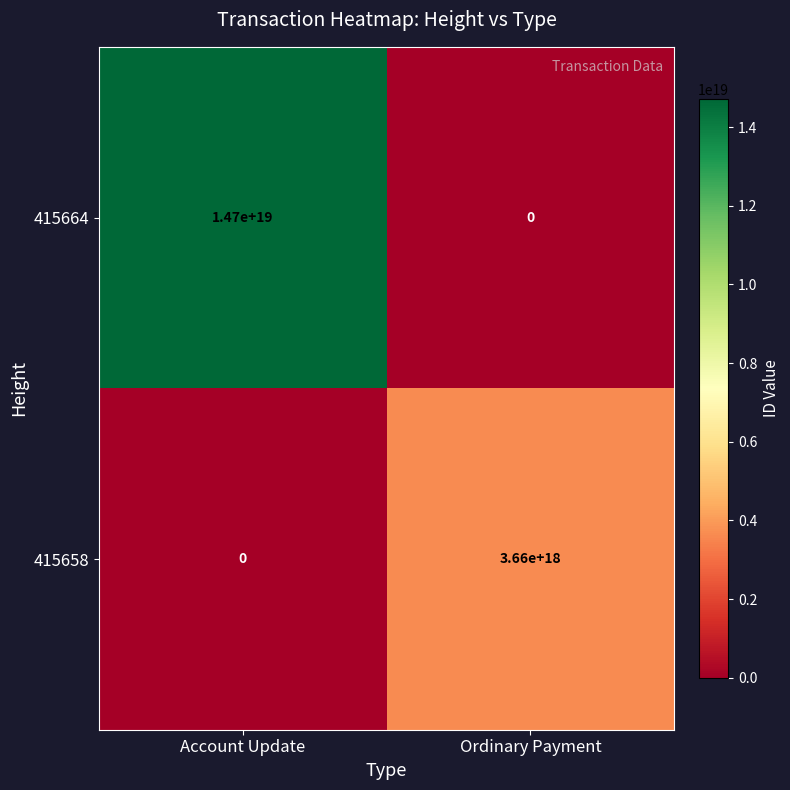

At which label is 415664 closest to 7350000000000000000?

Account Update